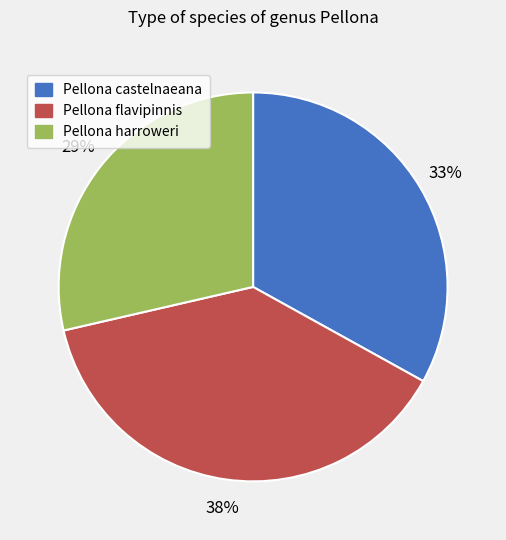

How many slices are in this pie chart?

3